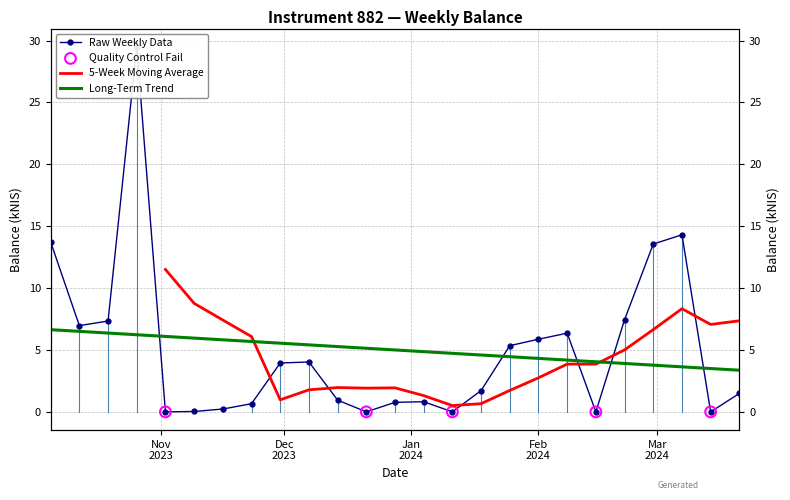

Between 2023-11-23 and 2024-03-07, which is larger?

2024-03-07